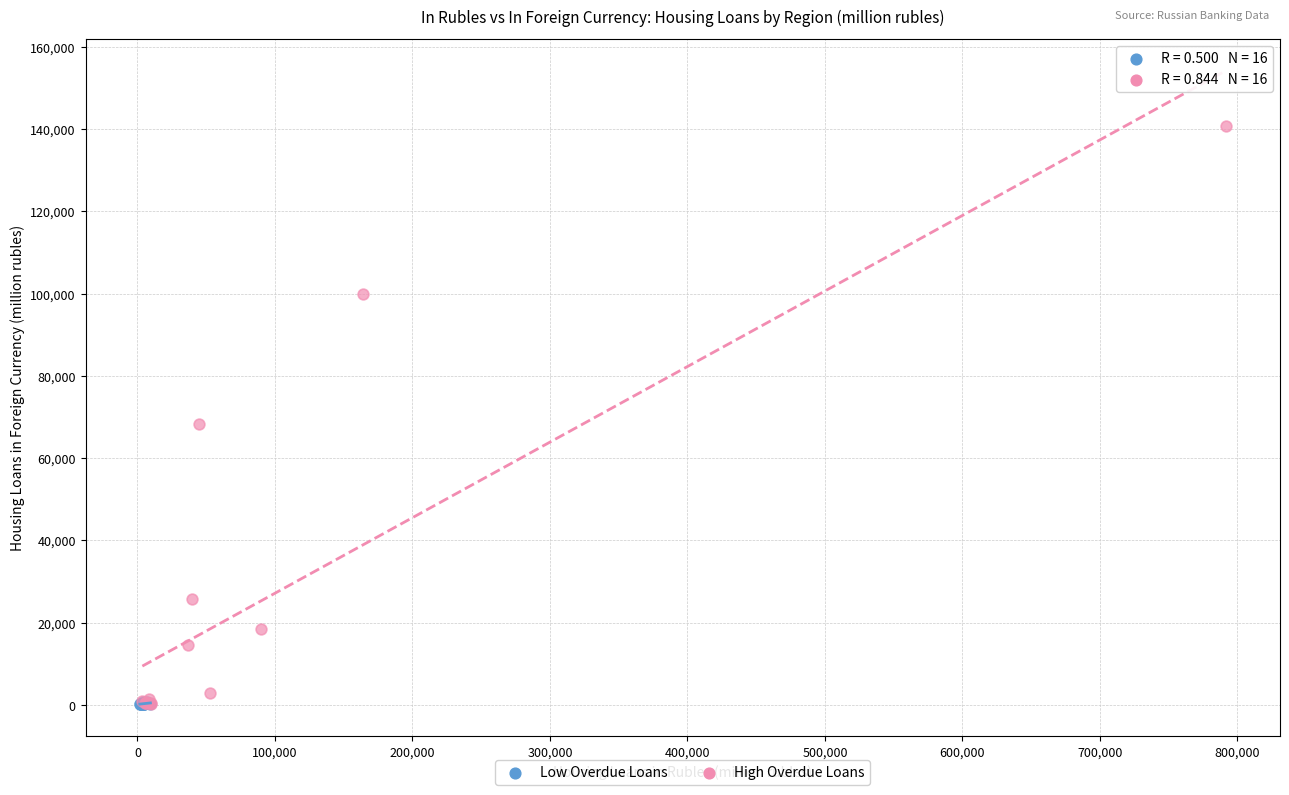

Which series has the largest Y range (max minus min)?

High Overdue Loans